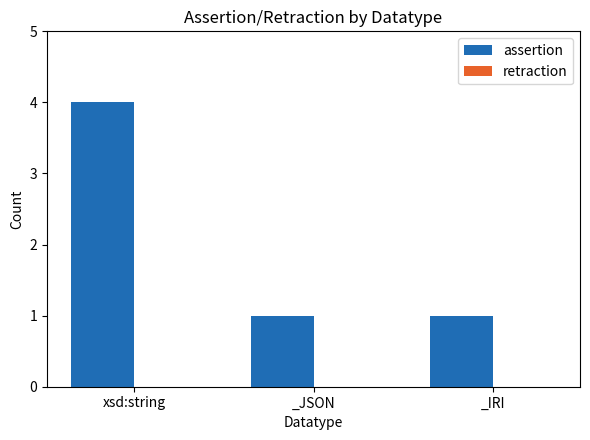

How many data points does each series have?

3